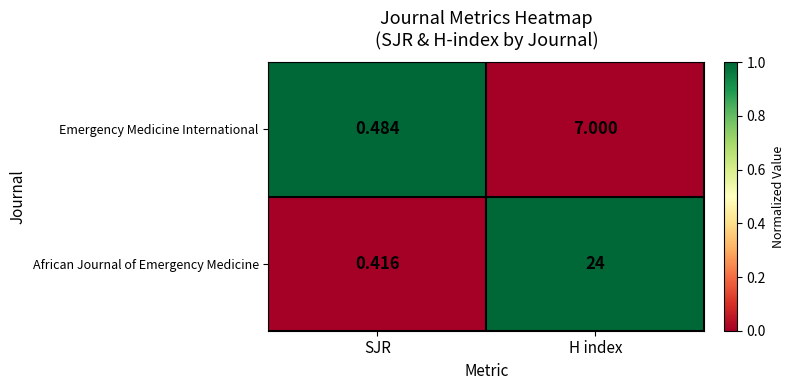

At which label is African Journal of Emergency Medicine closest to 12?

SJR